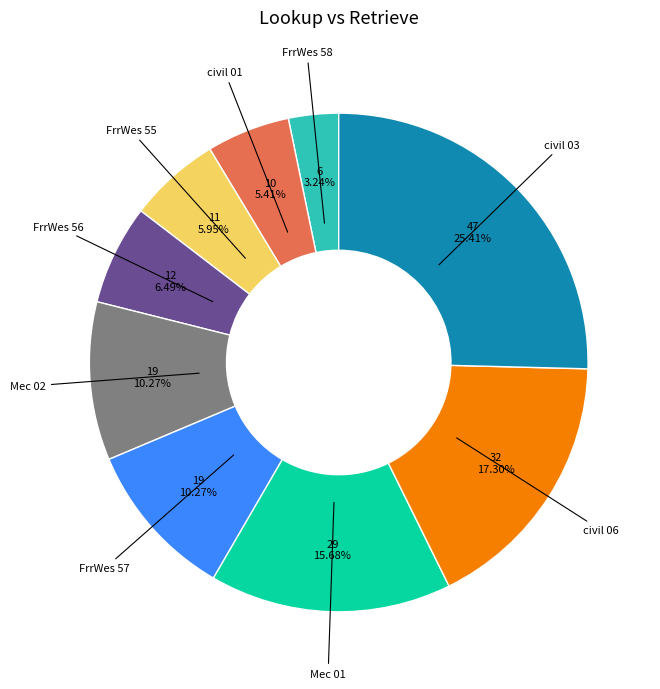

Is there a majority slice in this chart?

No